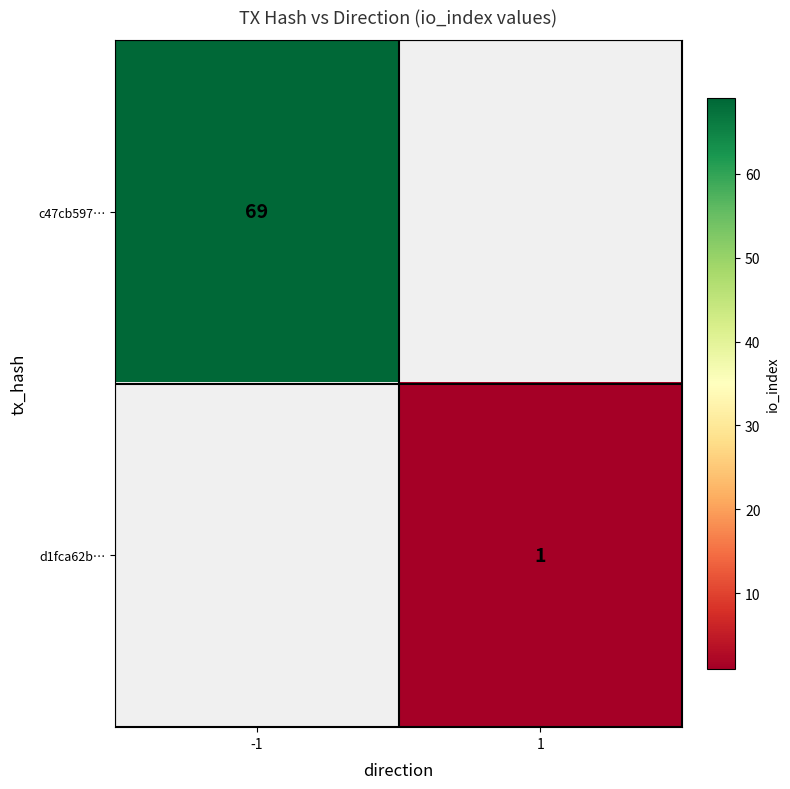

The value of d1fca62b… at 1 is 0. True or false?

False